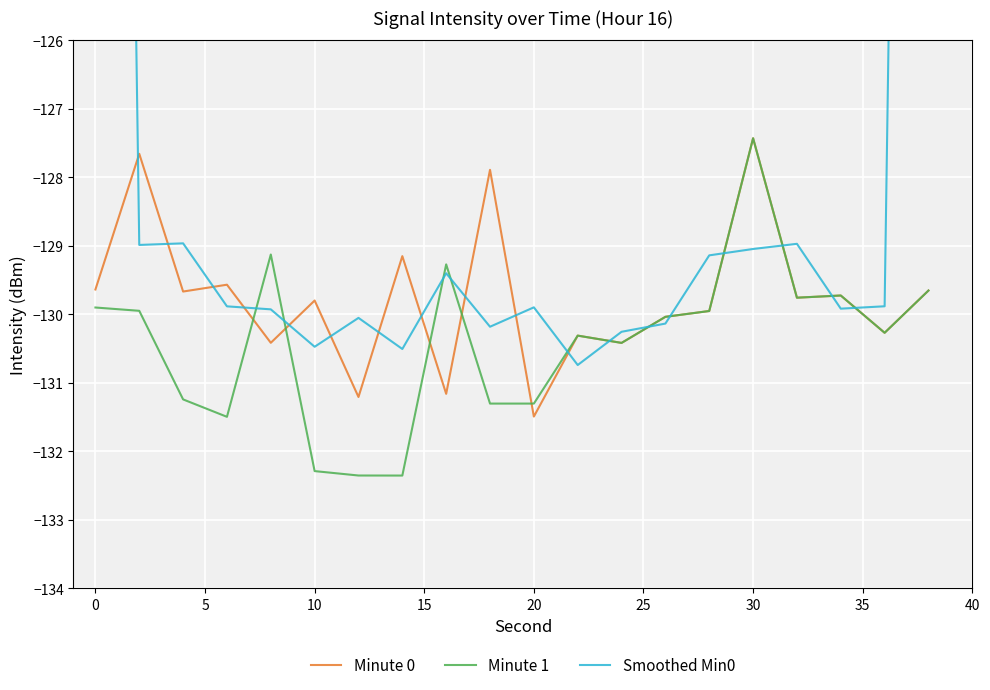

What is the minimum value for Minute 0?

-131.5